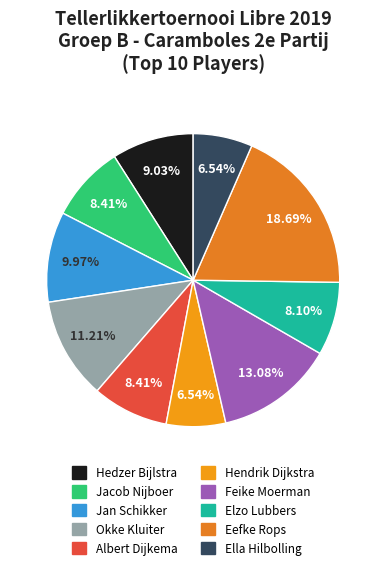

Which has a higher value, Feike Moerman or Ella Hilbolling?

Feike Moerman